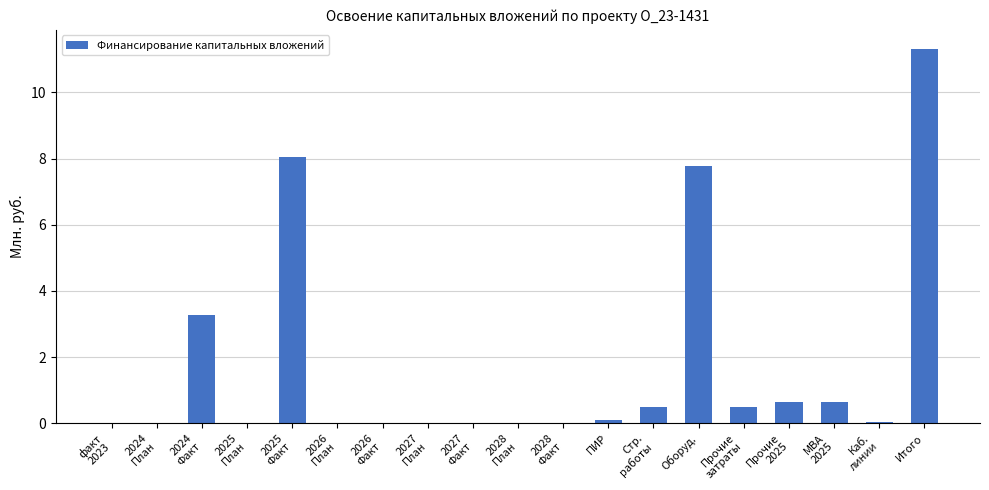

What is the average value?

1.7